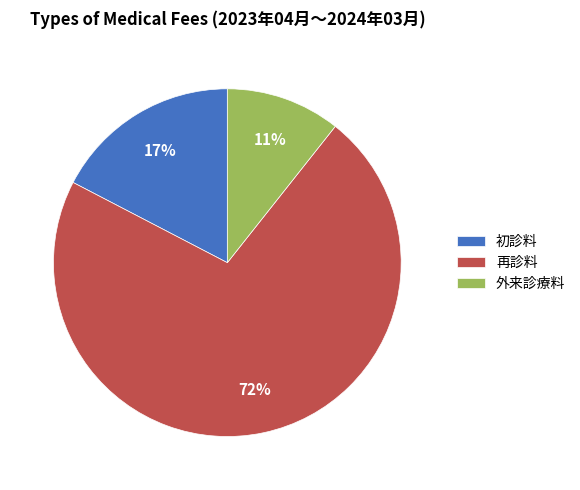

Rank the categories by value from highest to lowest.

再診料, 初診料, 外来診療料